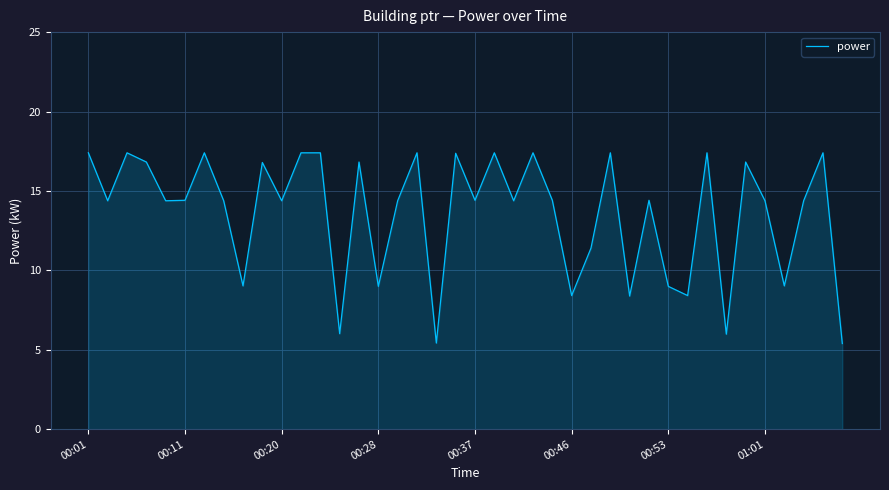

What is the difference between the maximum and minimum values?

12.0